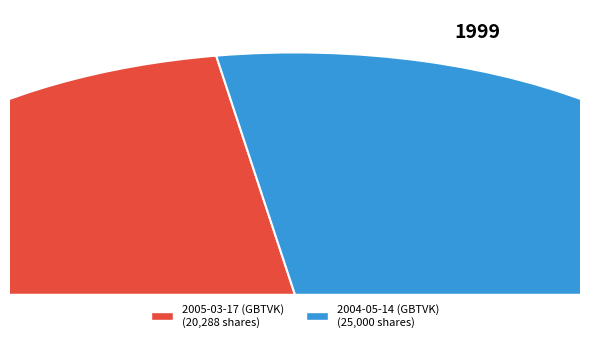

Combined, what portion of the pie is 2004-05-14 (GBTVK) and 2005-03-17 (GBTVK)?

100.0%